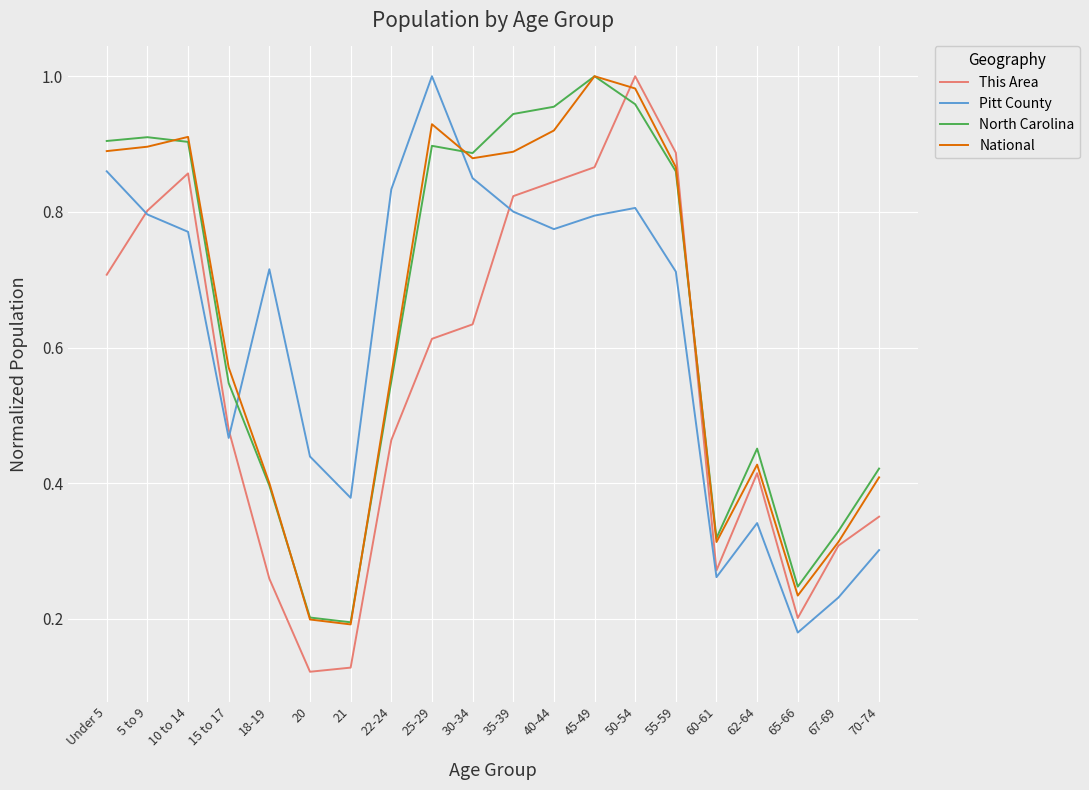

How many This Area values are between 0 and 1?

20